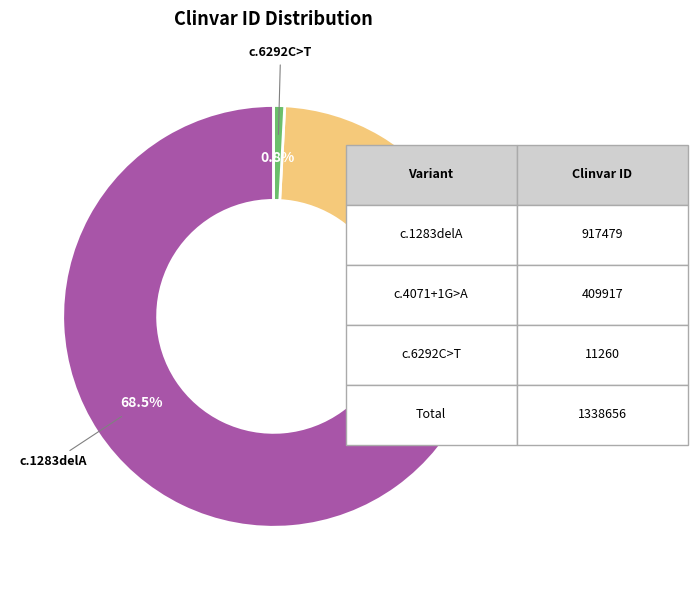

What is the largest slice in the pie chart?

c.1283delA